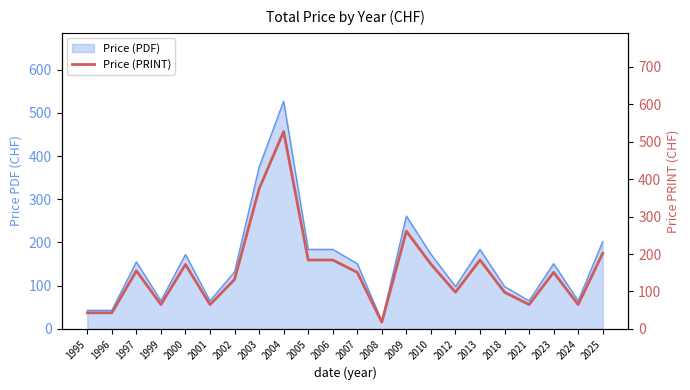

Does the chart display data point markers on the line(s)?

No